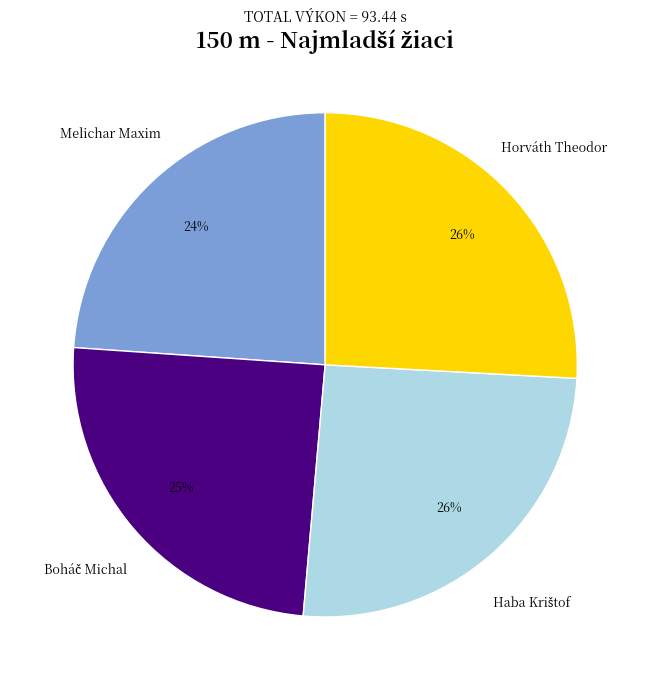

How many segments does this pie chart have?

4